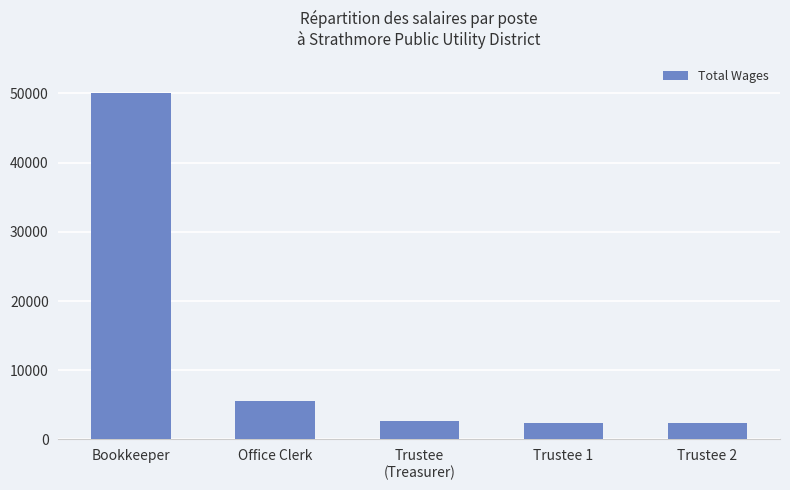

Approximately how many times larger is the value at Office Clerk compared to Trustee 2?

2.3